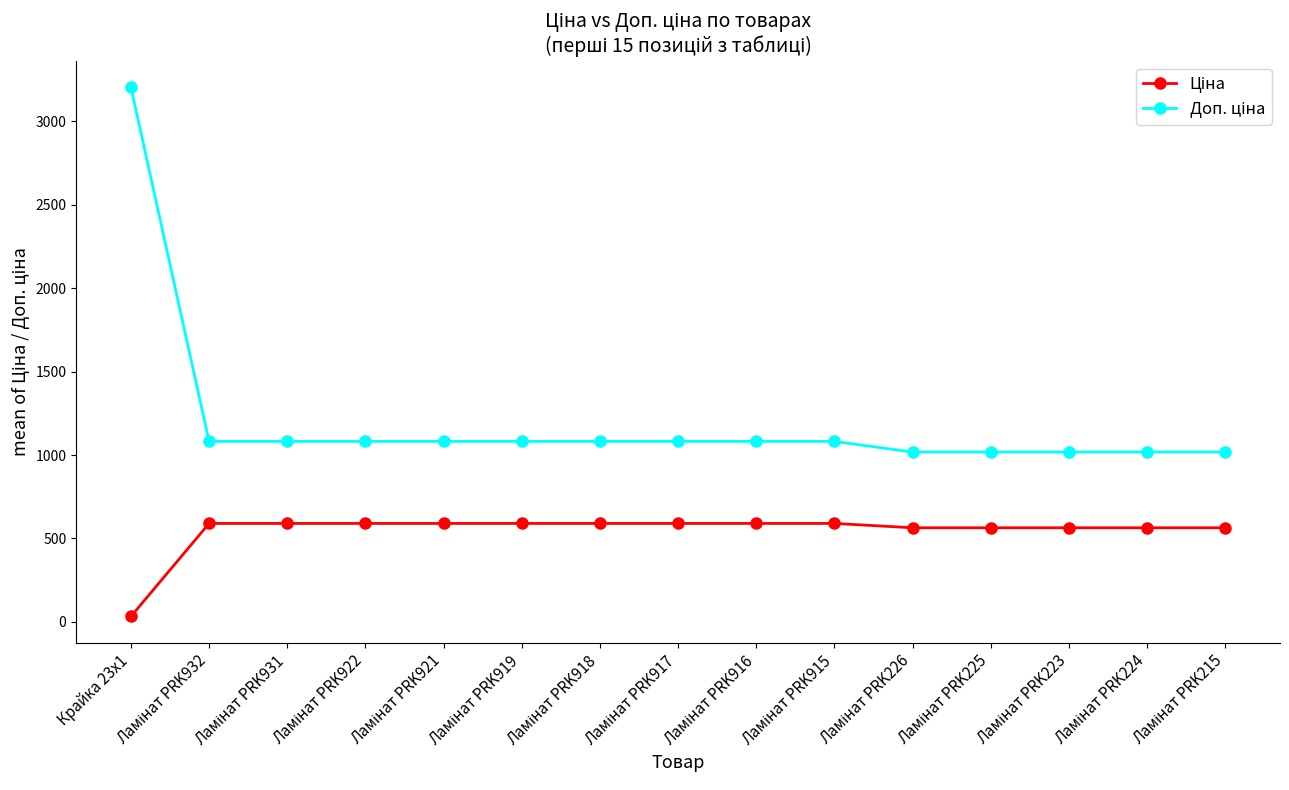

Does the chart display data point markers on the line(s)?

Yes